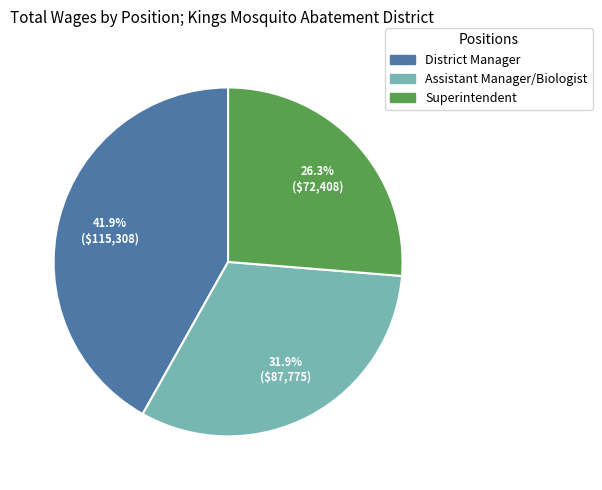

To the nearest percent, what is the combined percentage of Superintendent and District Manager?

68%